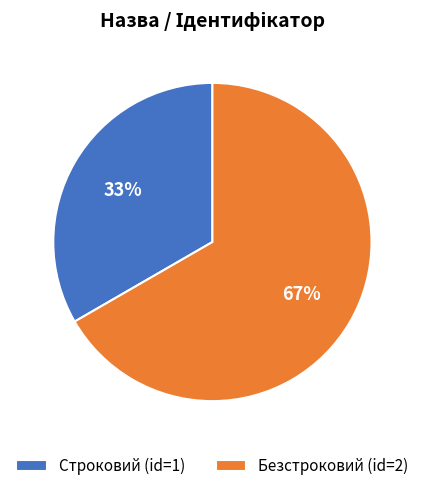

Rank the categories by value from lowest to highest.

Строковий, Безстроковий